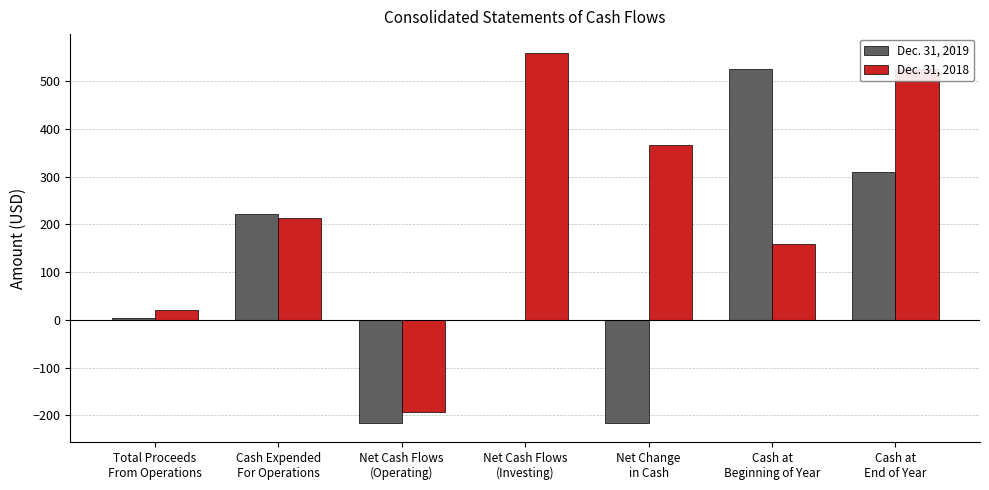

True or false: Dec. 31, 2018 has a value of 367 at Net Change
in Cash.

True